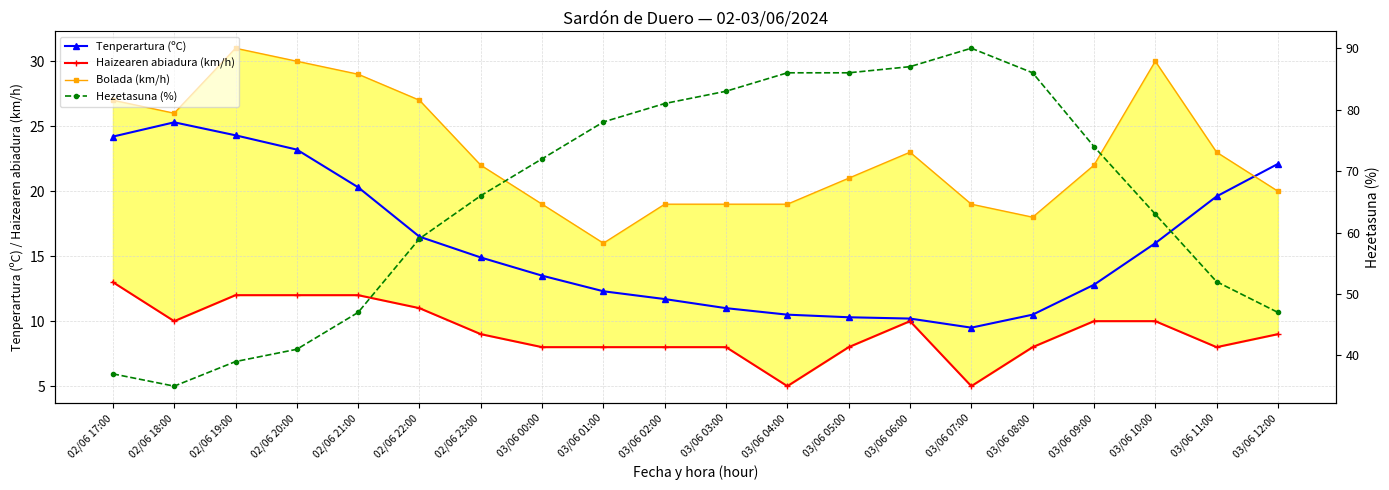

How many data points in Hezetasuna (%) are above 72?

9